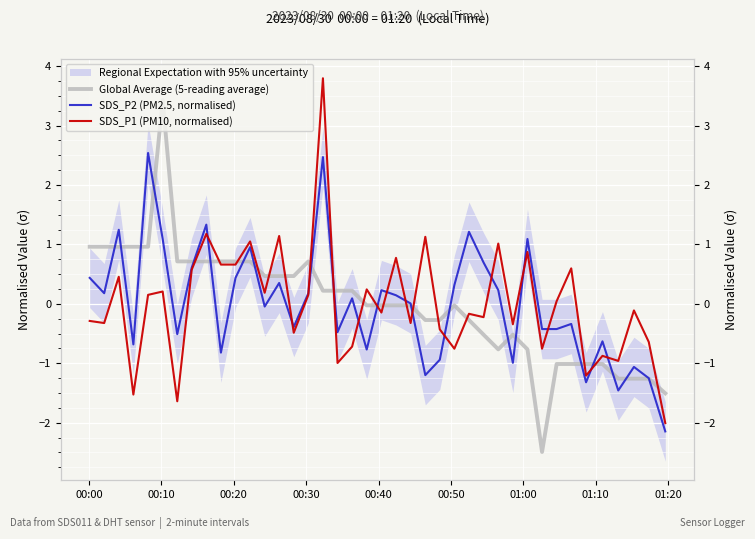

List the series in order of their peak value, lowest first.

SDS_P2 (PM2.5, normalised), Global Average (5-reading average), SDS_P1 (PM10, normalised)